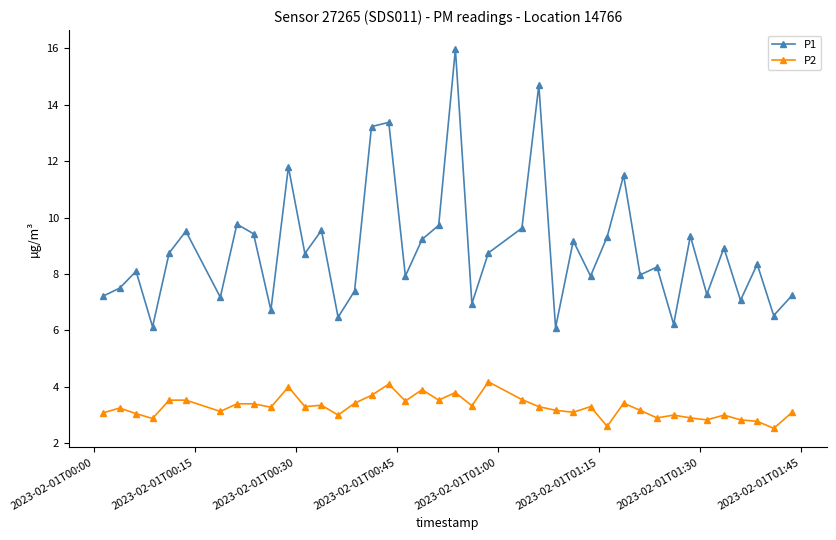

Rank the series by their average value, from highest to lowest.

P1, P2